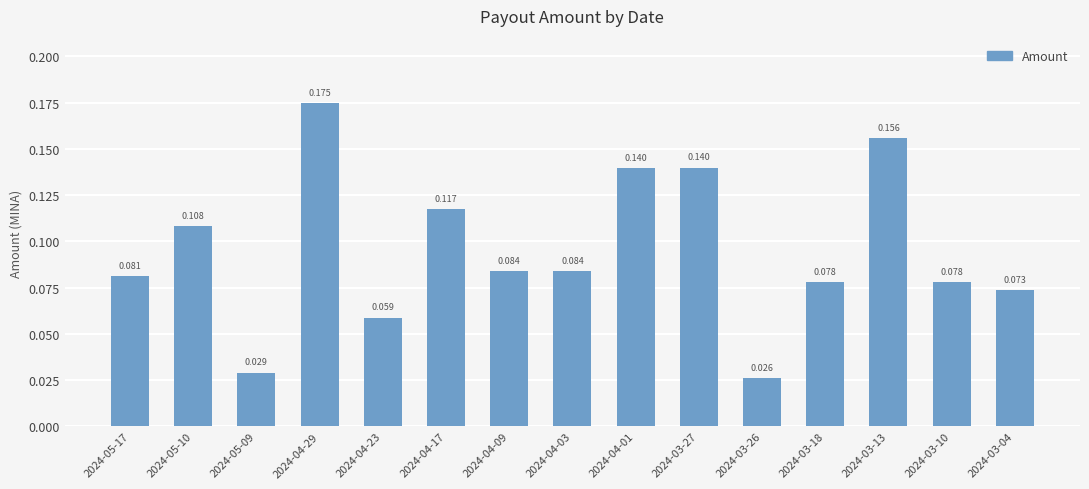

How many bars are there in total?

15